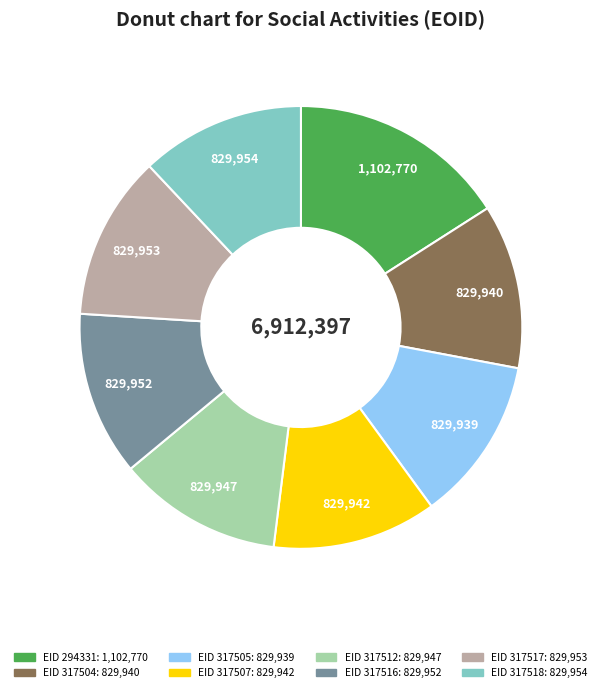

Is there a majority slice in this chart?

No